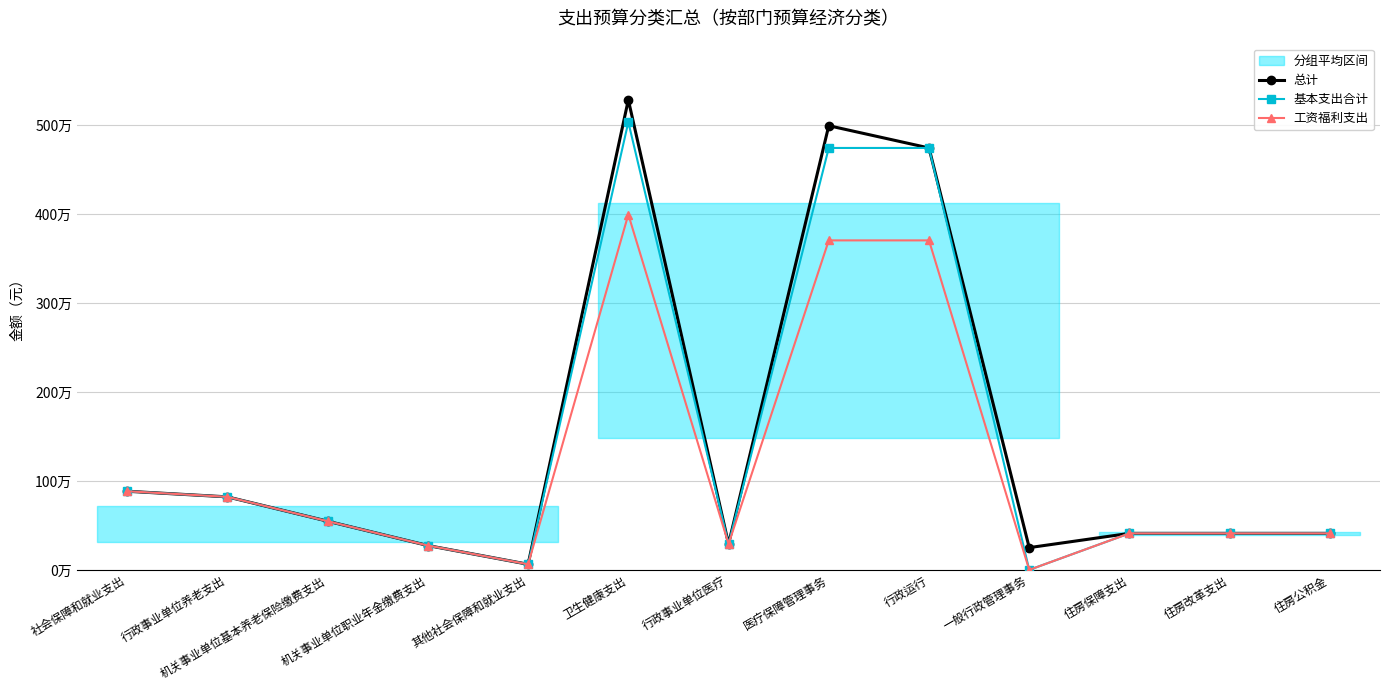

The value of 工资福利支出 at 行政事业单位医疗 is 290591.9. True or false?

True